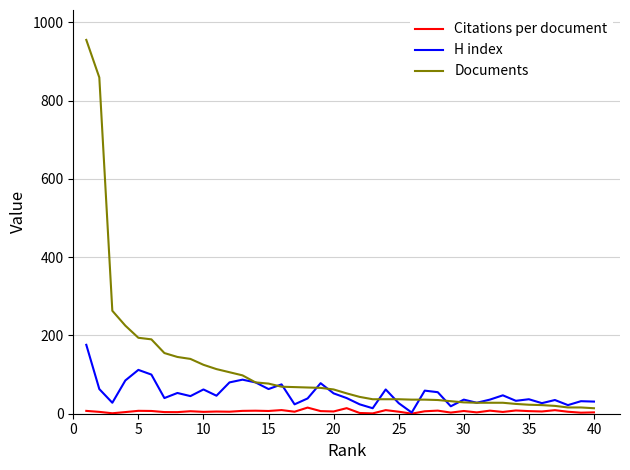

True or false: Documents and Citations per document cross at least once.

False